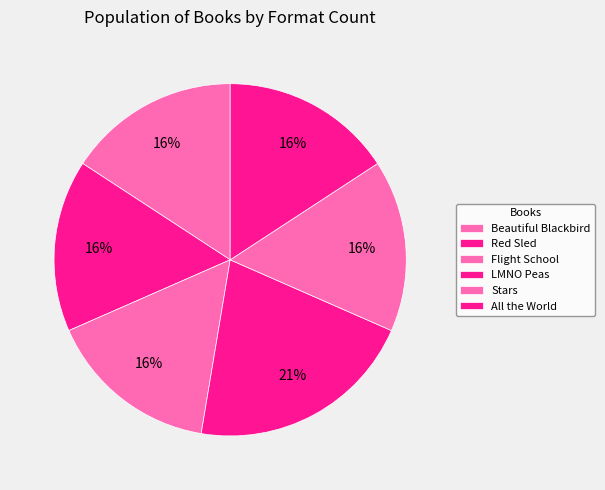

What is the change in value from Red Sled to LMNO Peas?

+1